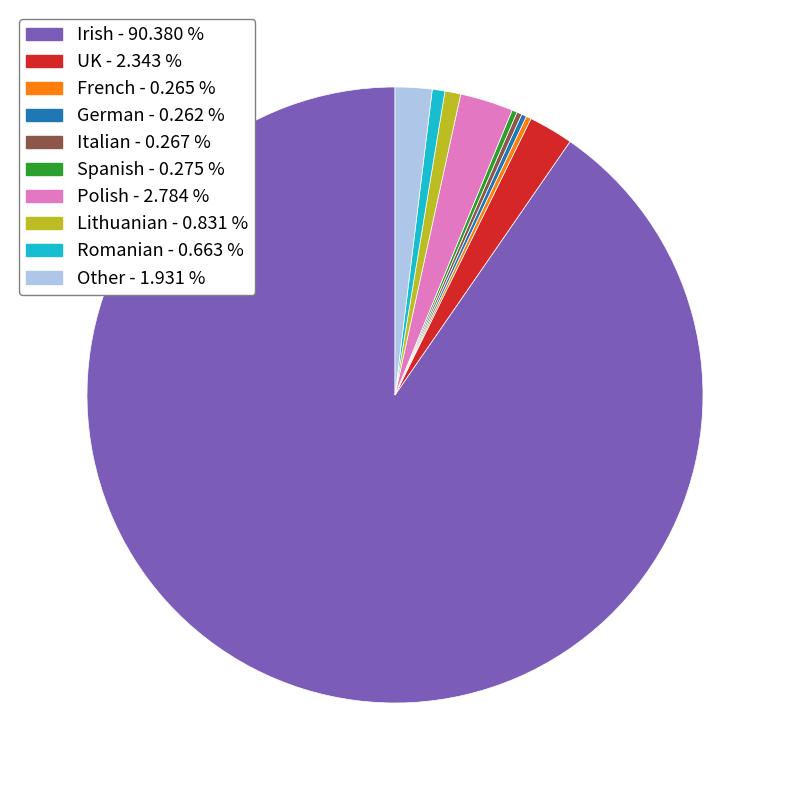

Which has a higher value, Lithuanian or Other?

Other